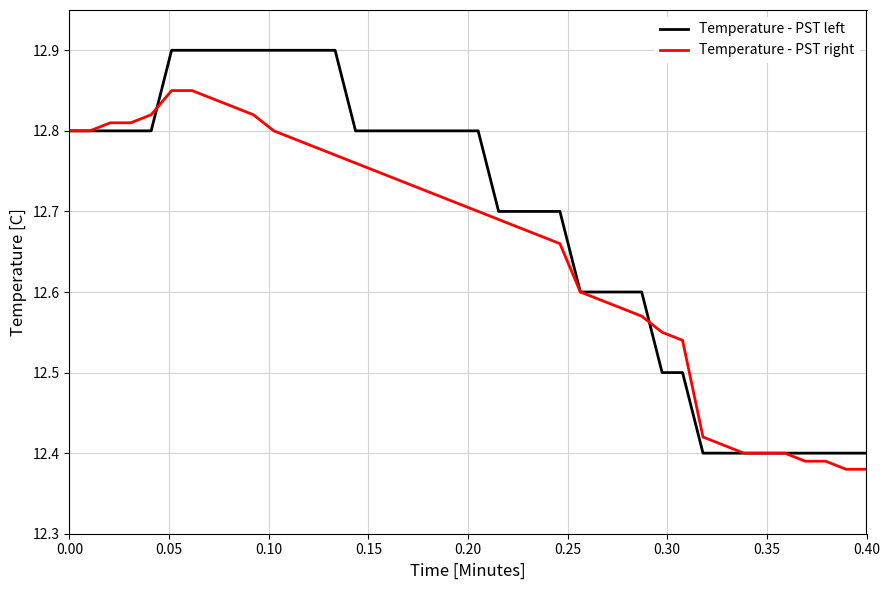

Which series has the largest total across all categories?

Temperature - PST left